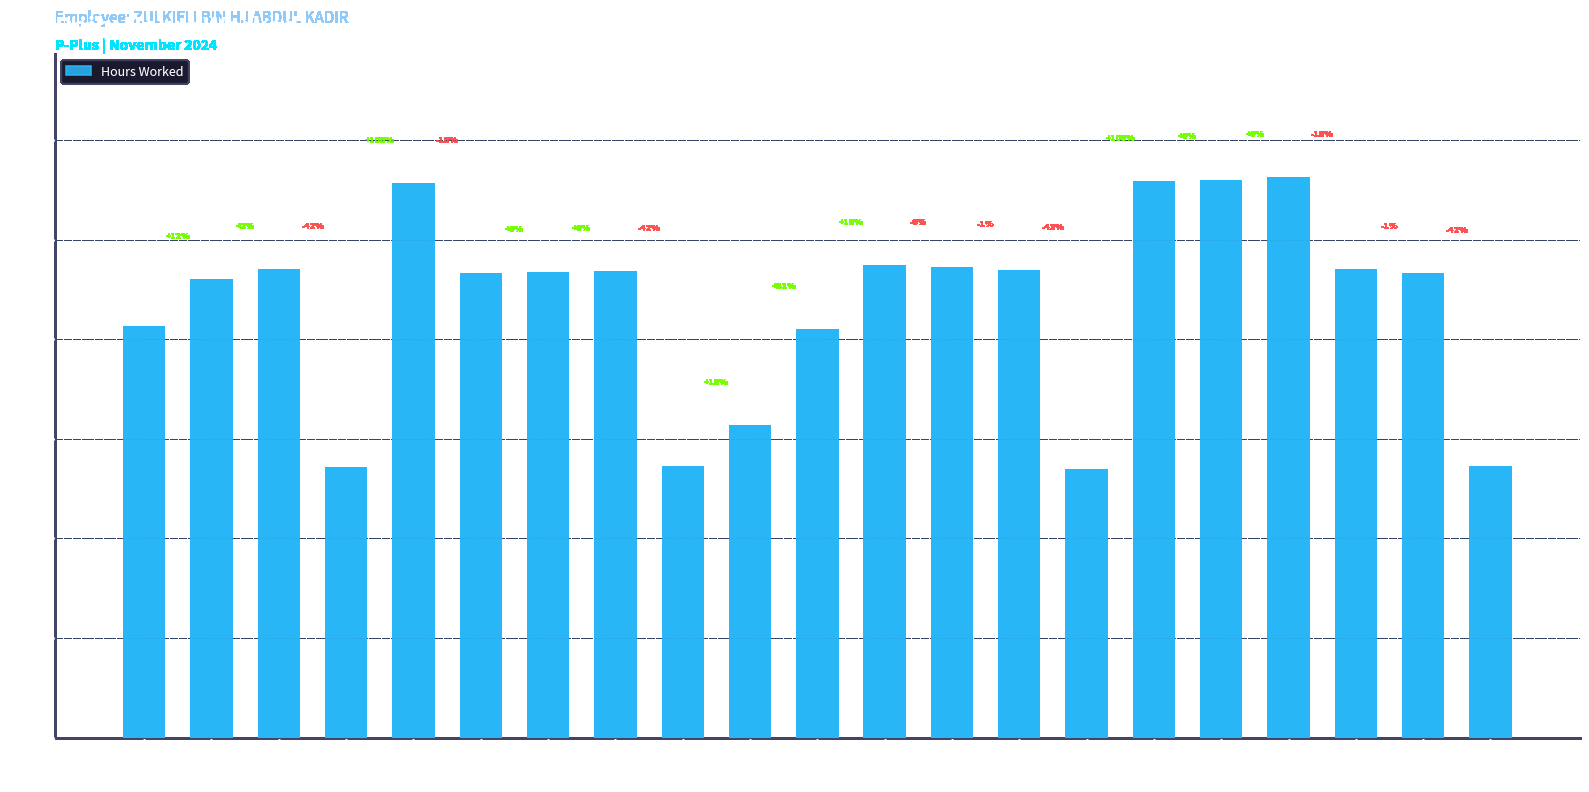

What is the sum of all values?

182.7